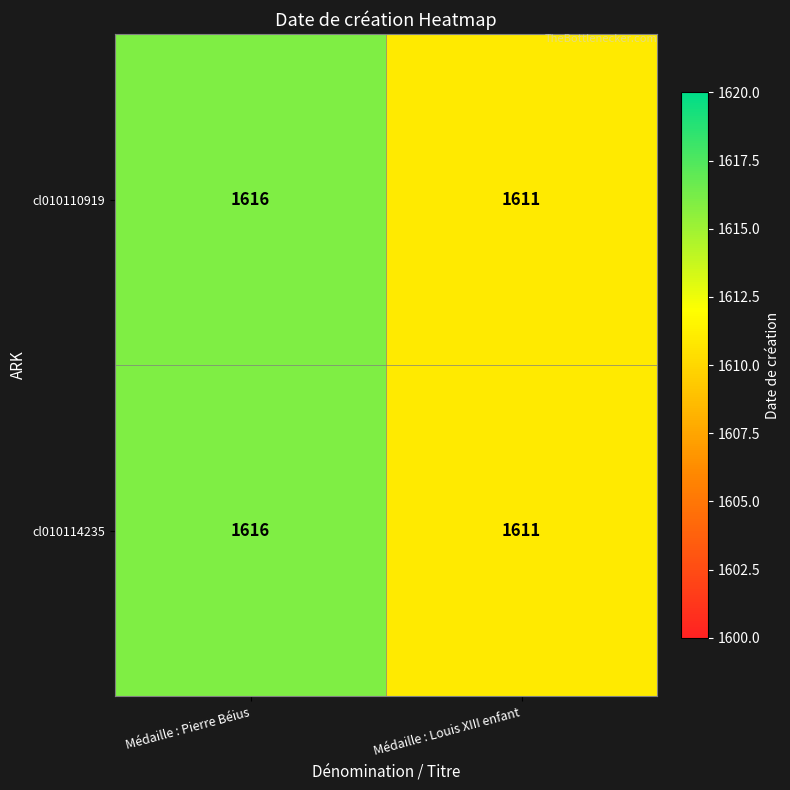

Which label corresponds to the smallest value in the chart?

Médaille : Louis XIII enfant